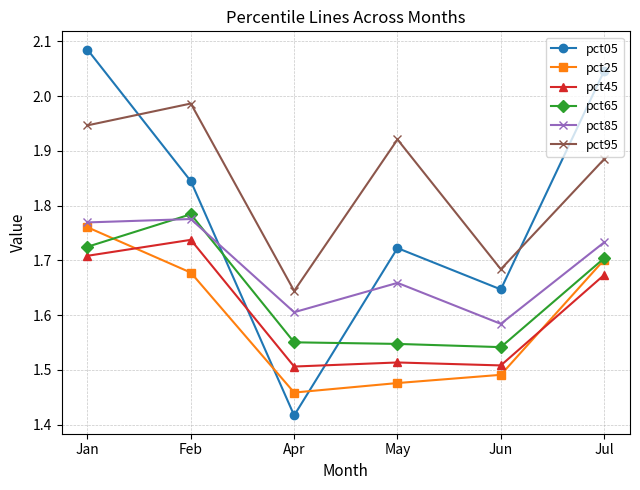

The value of pct25 at May is 1.5. True or false?

True